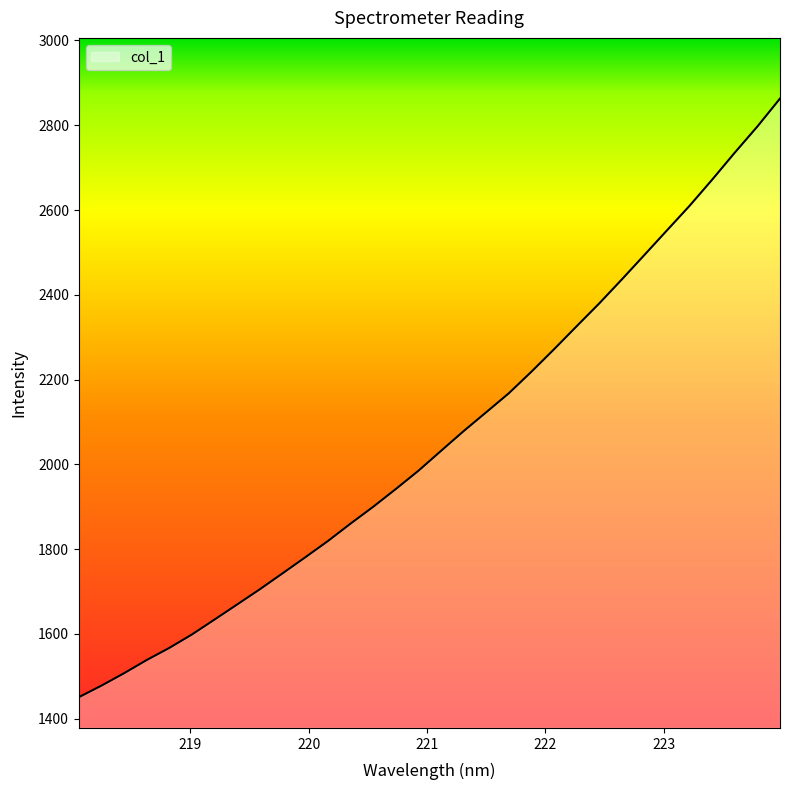

How many lines are shown in the chart?

1